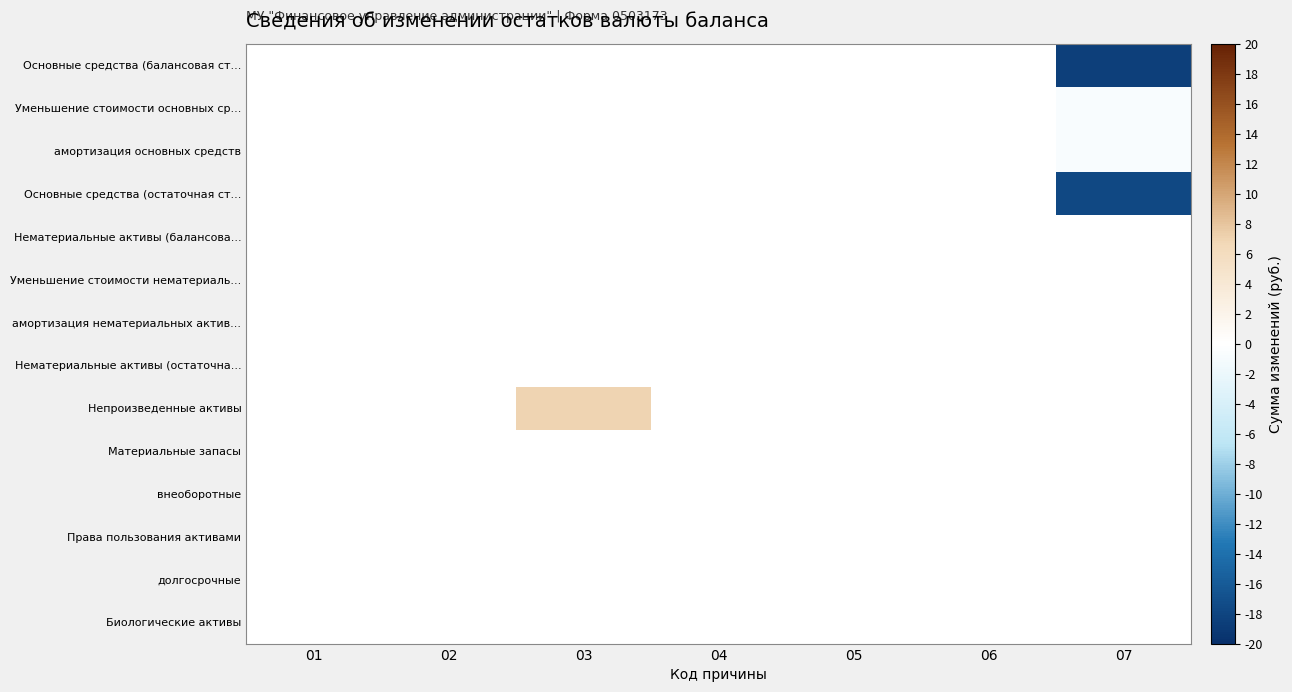

Which series has the largest total across all categories?

Непроизведенные активы